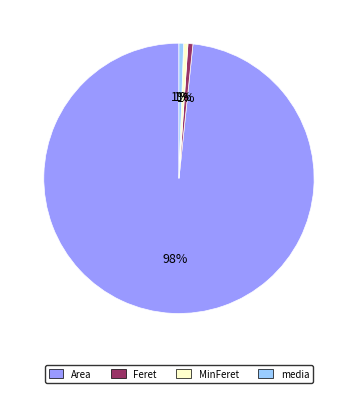

Which category has the biggest portion of the pie?

Area